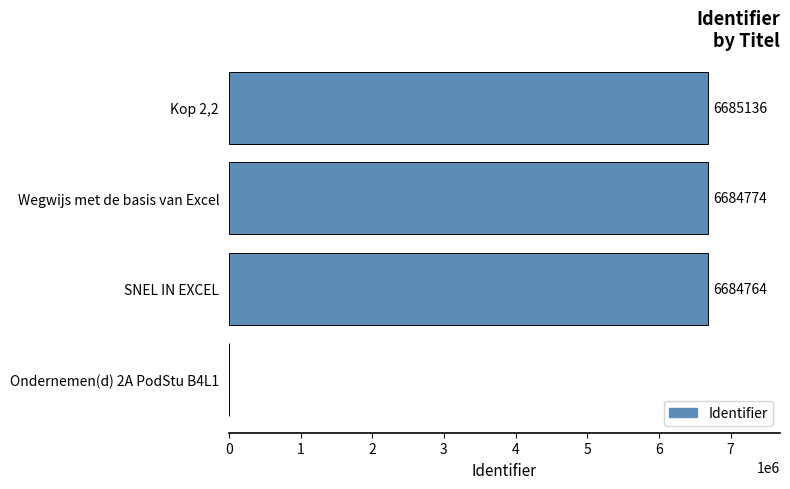

What is the sum of the values at Wegwijs met de basis van Excel and Ondernemen(d) 2A PodStu B4L1?

6684774